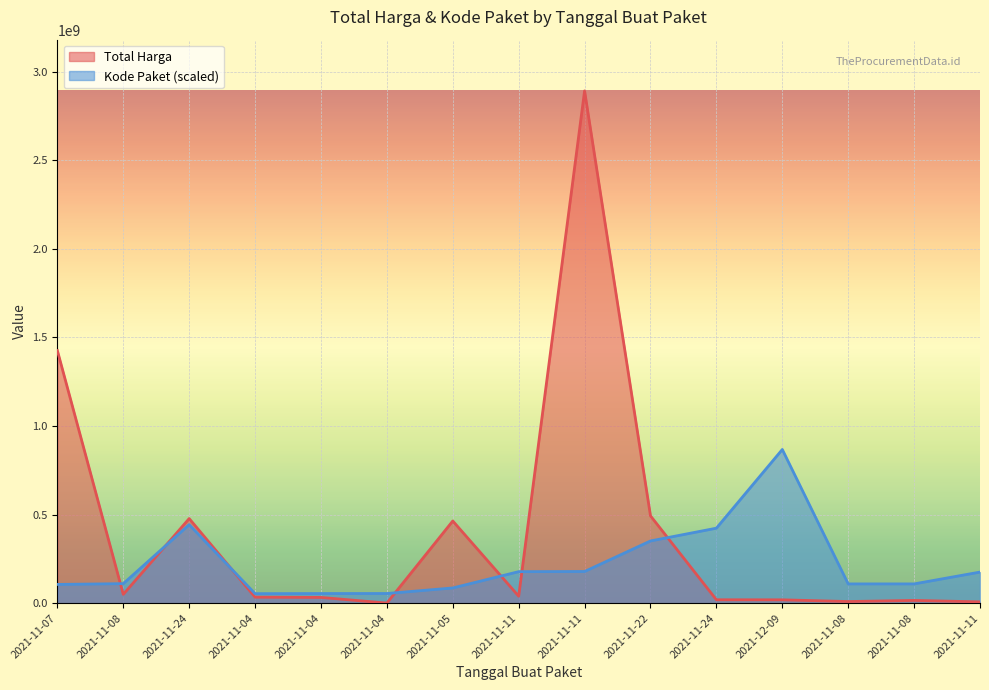

What is the smallest value displayed?

577875.0